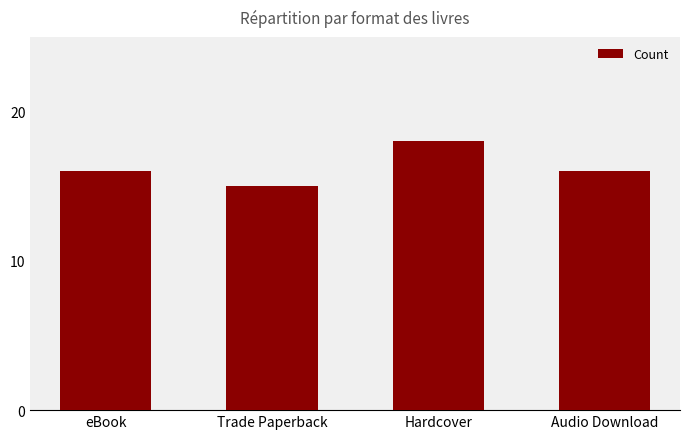

What is the ratio of the value at Audio Download to the value at Hardcover?

0.9